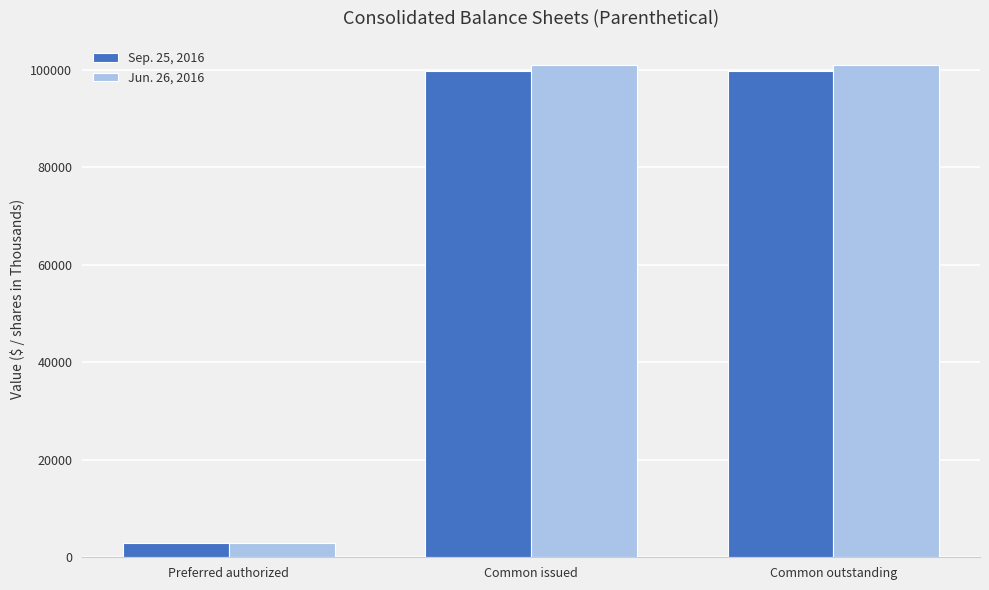

The Jun. 26, 2016 series shows 39916 at Common issued. True or false?

False